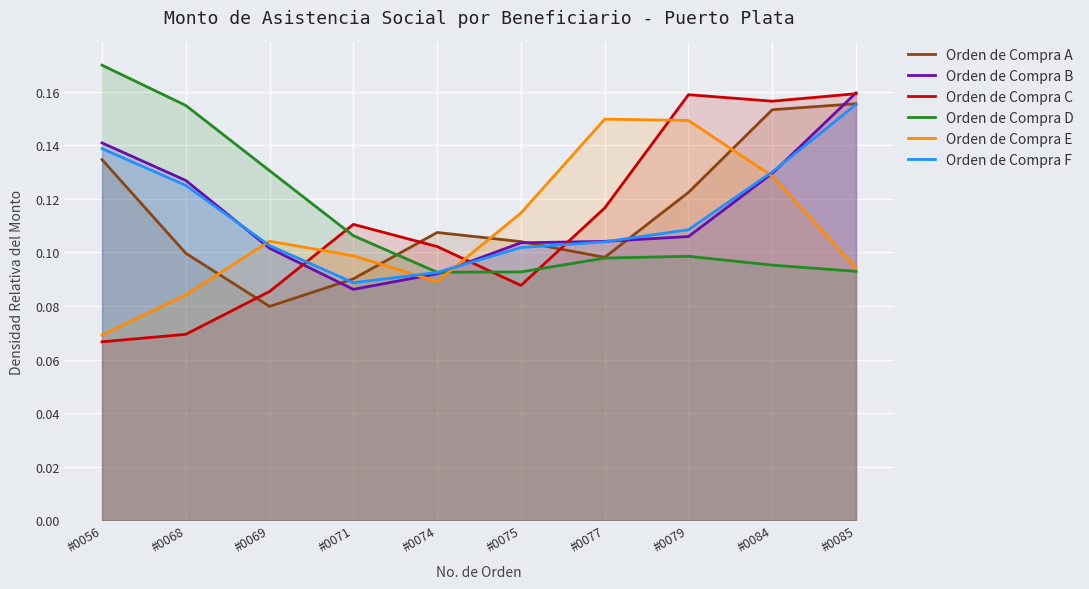

Between which two adjacent categories do Orden de Compra A and Orden de Compra F first intersect?

#0069 and #0071